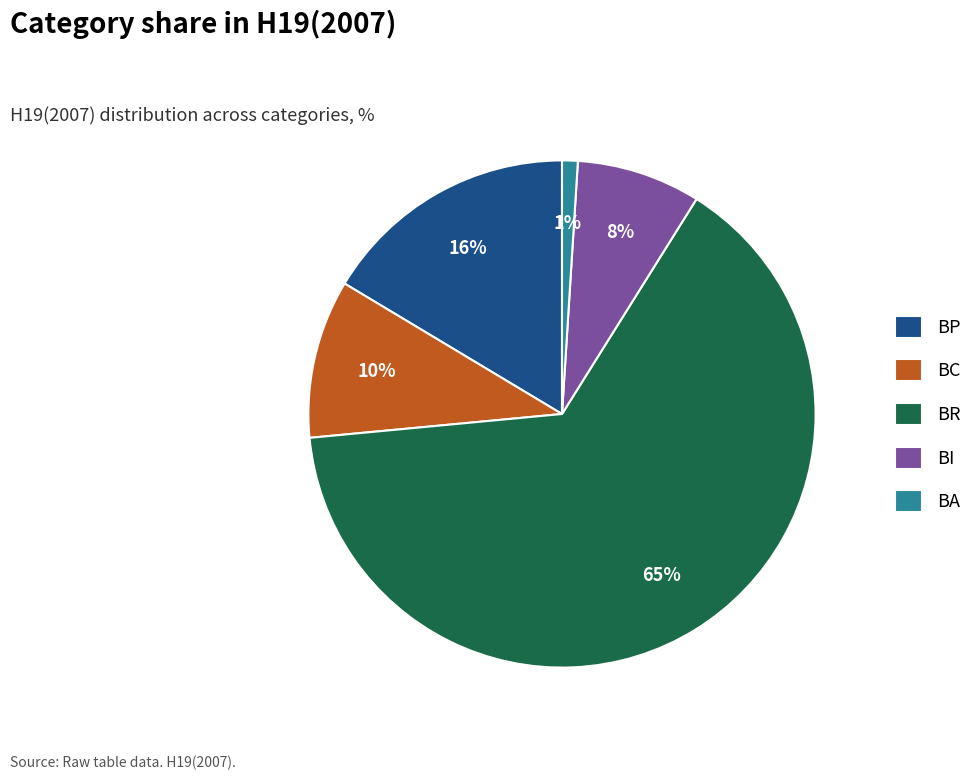

Is it true that BC is 1% of the pie?

False